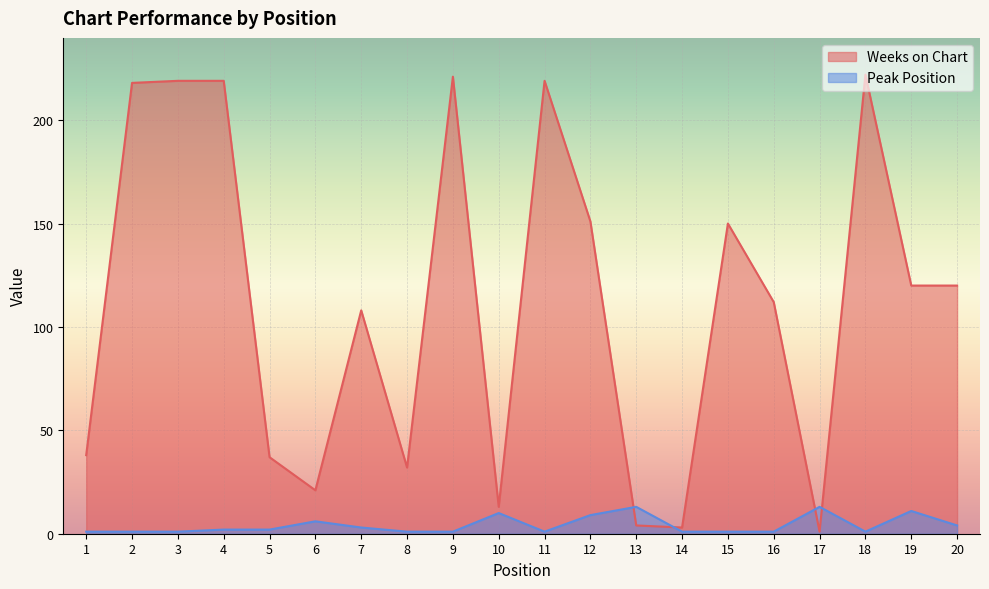

At which label does Peak Position first exceed 2?

6